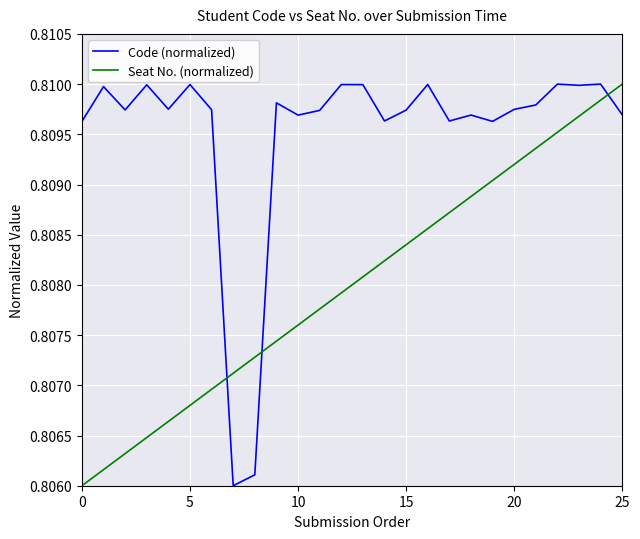

Rank the series by their average value, from lowest to highest.

Seat No. (normalized), Code (normalized)